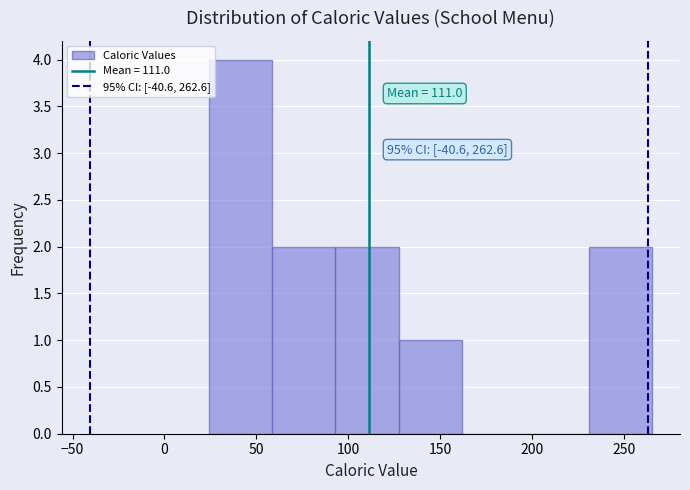

Which range on the x-axis has the tallest bar?

25 to 60